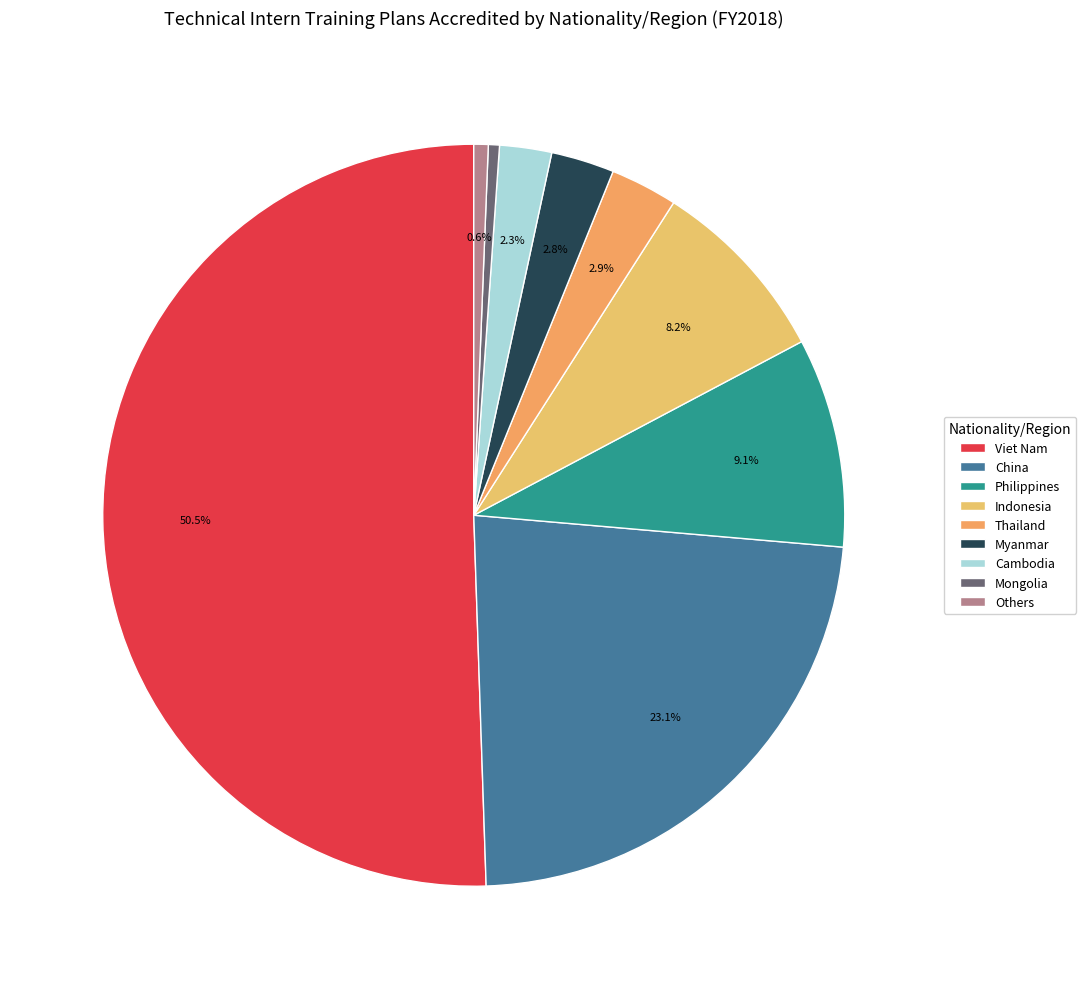

To the nearest percent, what percentage of the pie is Indonesia?

8%